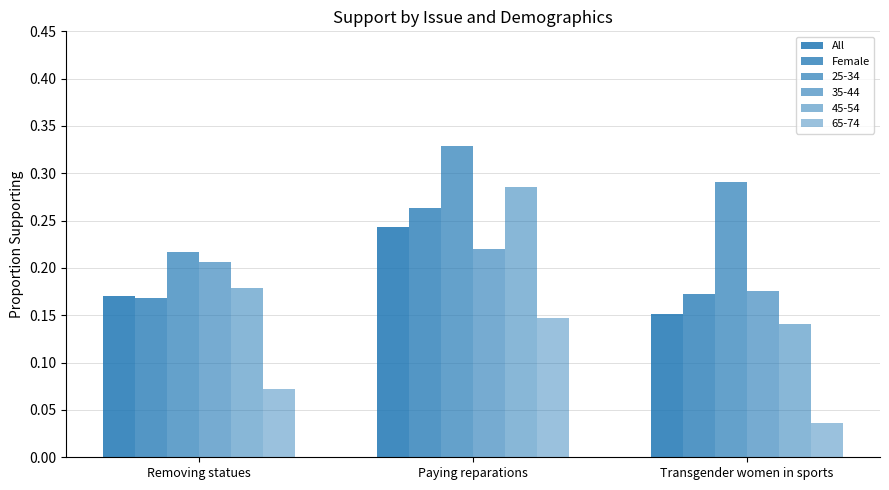

Are the bars horizontal?

No